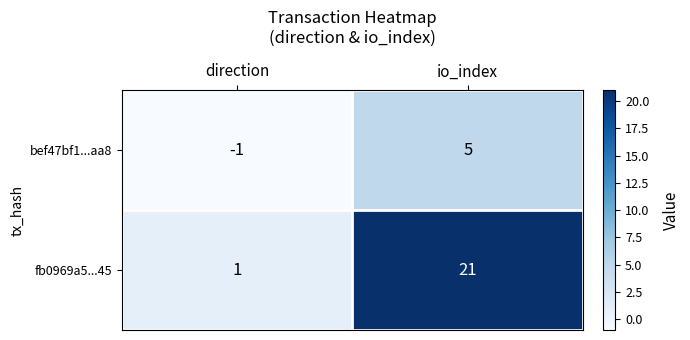

Which series has the largest range (max minus min)?

fb0969a5...45